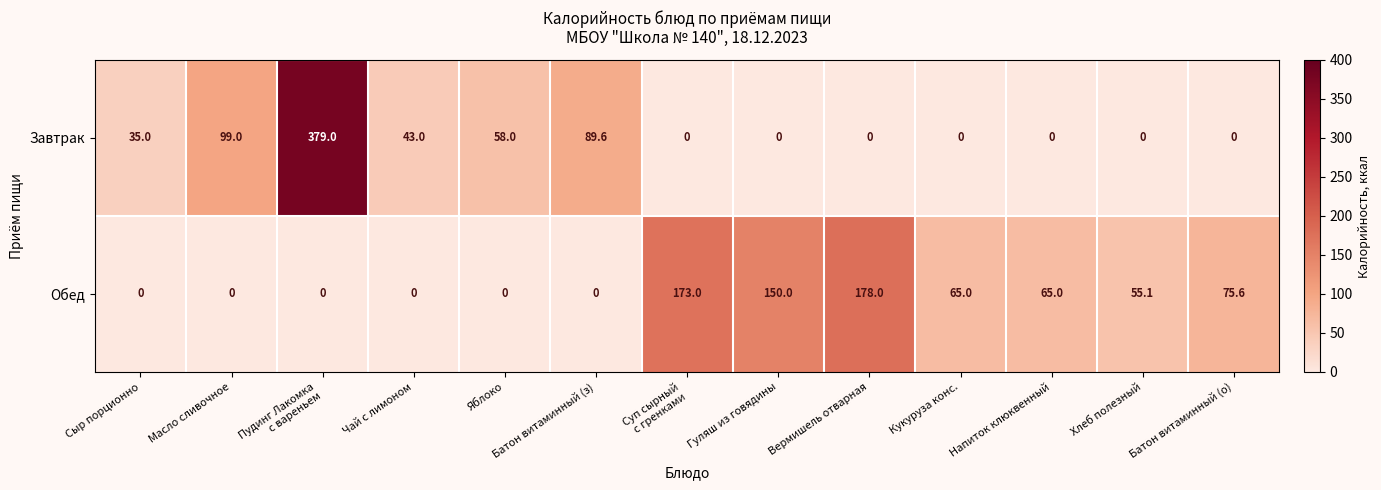

How many values in Завтрак are above zero?

6